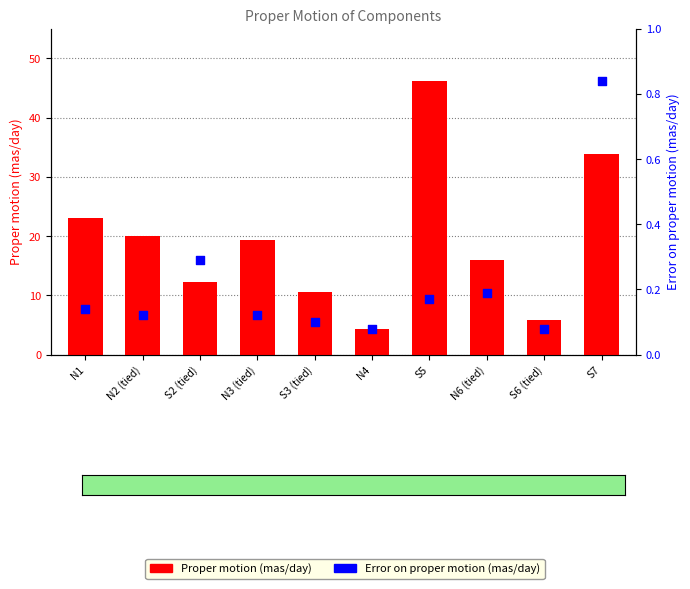

What is the total value across all series at S6 (tied)?

5.9